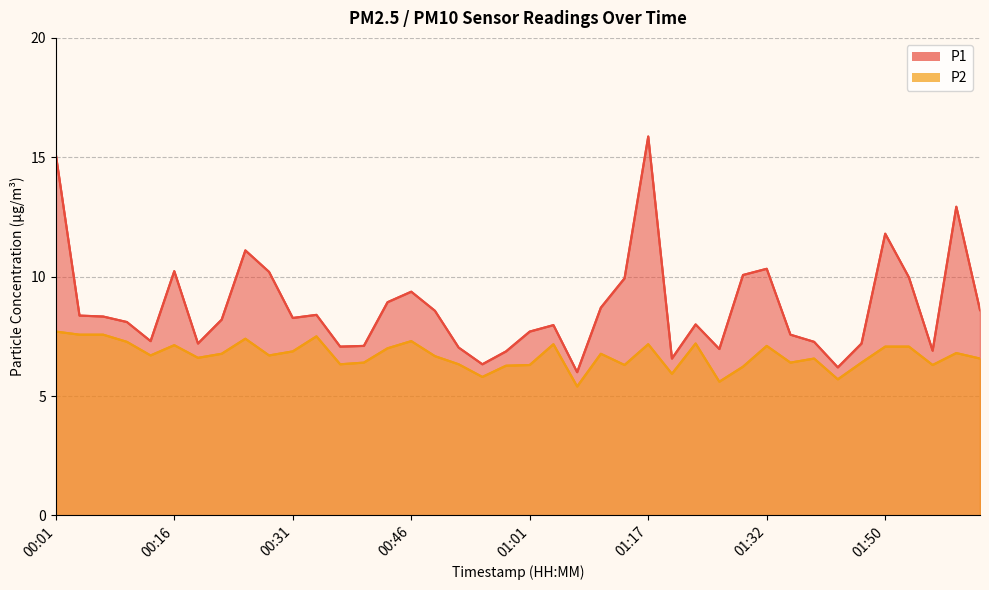

What is the difference between the maximum and minimum values in the P1 series?

9.9